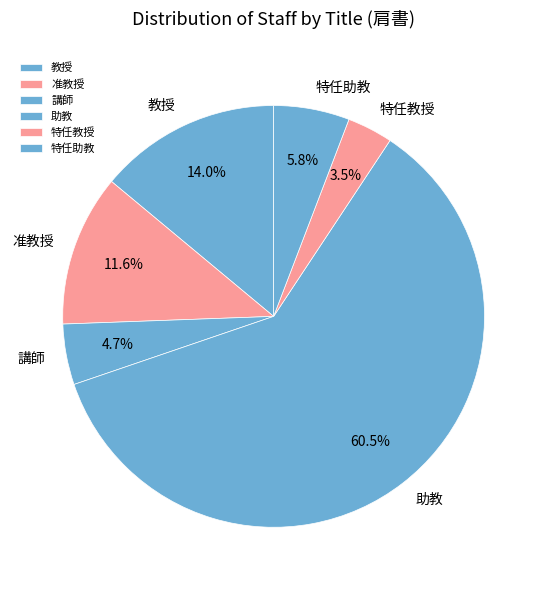

Is it true that 講師 is 12% of the pie?

False